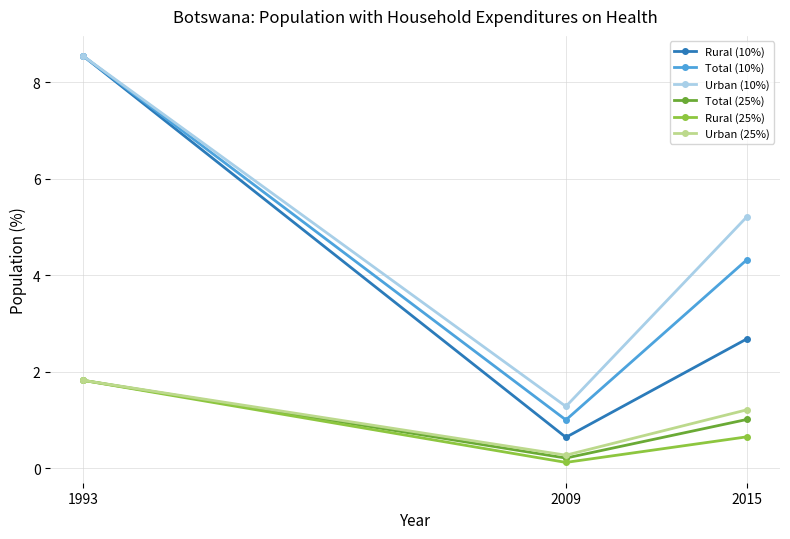

What is the value of the Total (10%) point at the 3rd from the left?

4.3